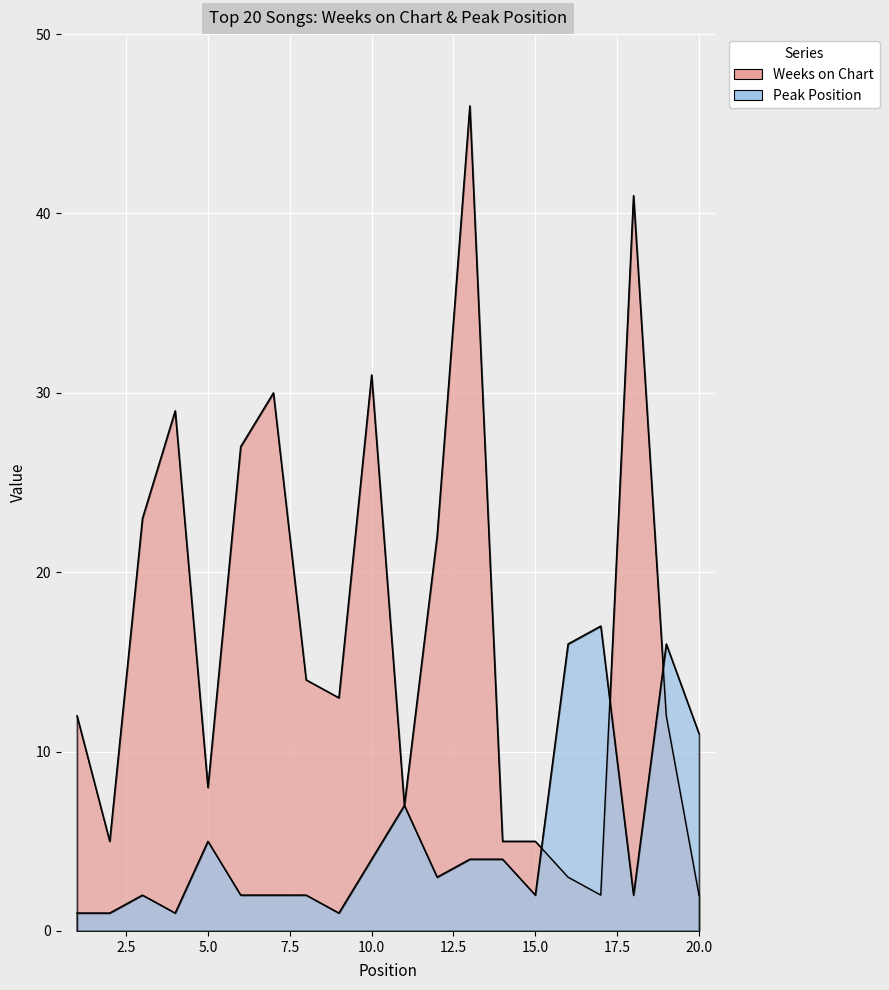

At which category does Peak Position reach its first local valley?

4